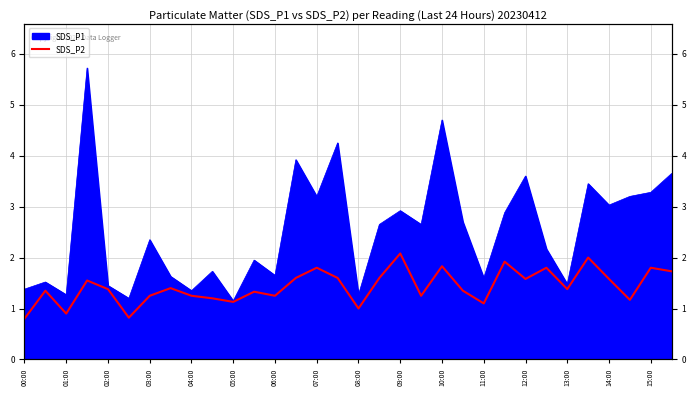

At which category does the chart reach its minimum across all series?

00:00